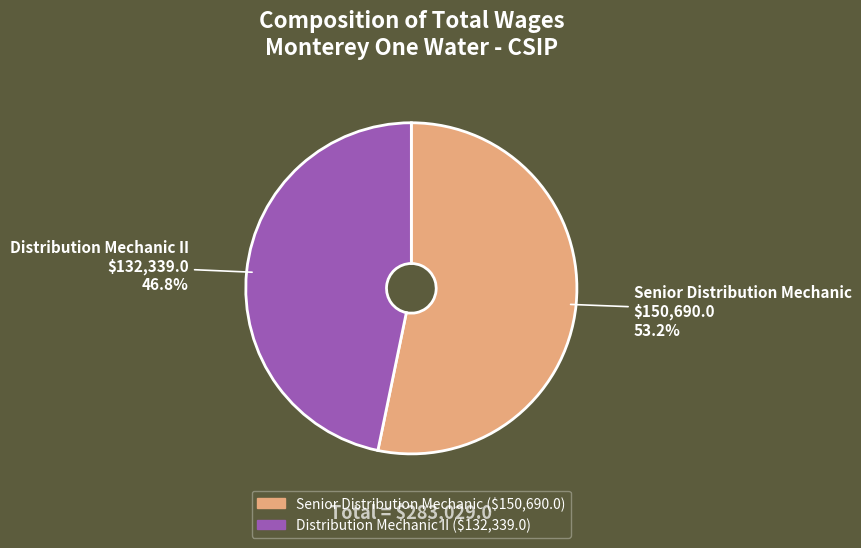

Rank the categories by value from lowest to highest.

Distribution Mechanic II, Senior Distribution Mechanic